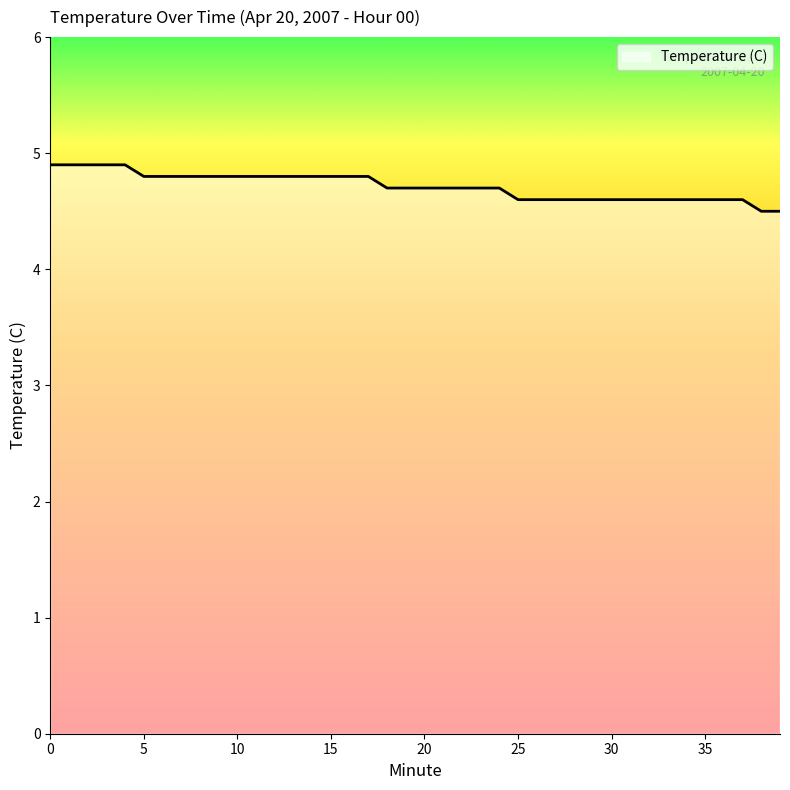

What is the smallest value displayed?

4.5